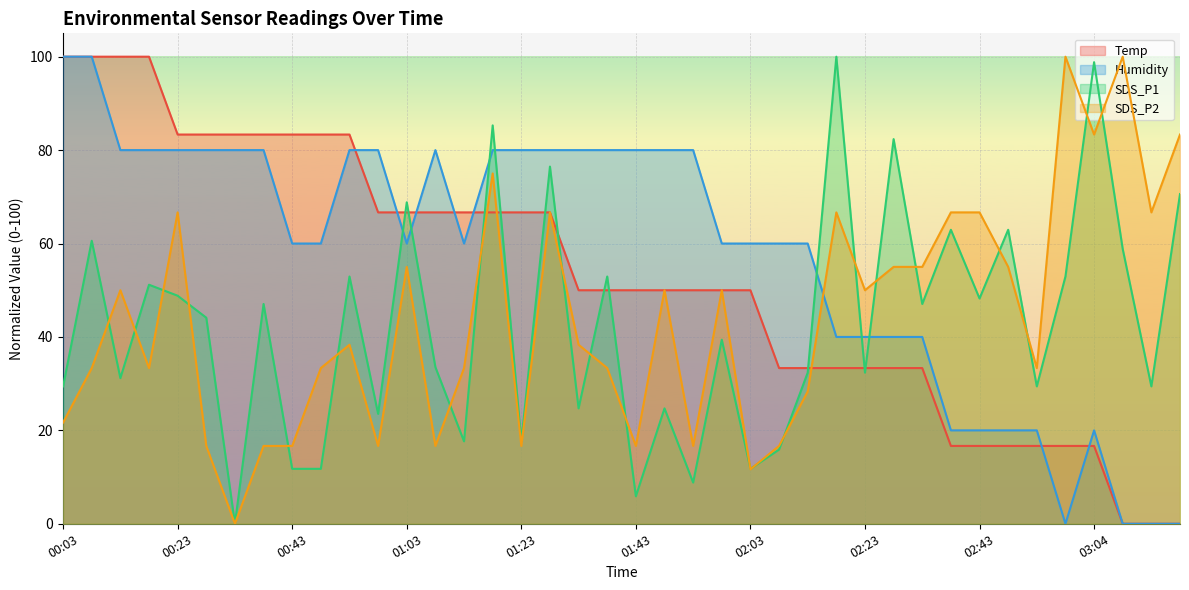

What is the value of the SDS_P2 point at the 4th from the left?

33.3